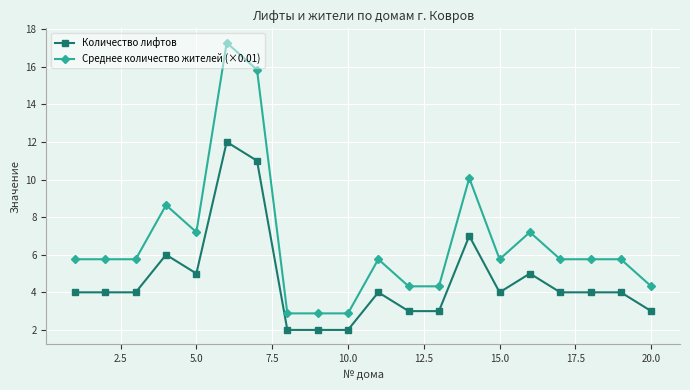

How many lines are shown in the chart?

2